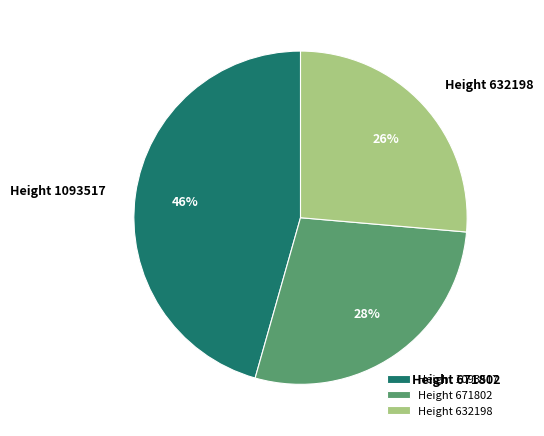

To the nearest percent, what is the average slice percentage?

33%